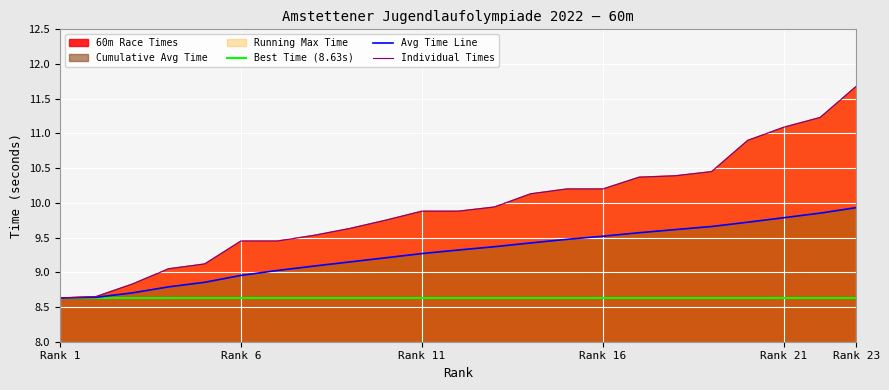

Reading right to left, extract all data points from this chart.

Best Time (8.63s): 8.6	8.6	8.6	8.6	8.6	8.6	8.6	8.6	8.6	8.6	8.6	8.6	8.6	8.6	8.6	8.6	8.6	8.6	8.6	8.6	8.6	8.6	8.6
Avg Time Line: 9.9	9.9	9.8	9.7	9.7	9.6	9.6	9.5	9.5	9.4	9.4	9.3	9.3	9.2	9.1	9.1	9.0	9.0	8.9	8.8	8.7	8.6	8.6
Individual Times: 11.7	11.2	11.1	10.9	10.4	10.4	10.4	10.2	10.2	10.1	9.9	9.9	9.9	9.8	9.6	9.5	9.4	9.4	9.1	9.1	8.8	8.7	8.6